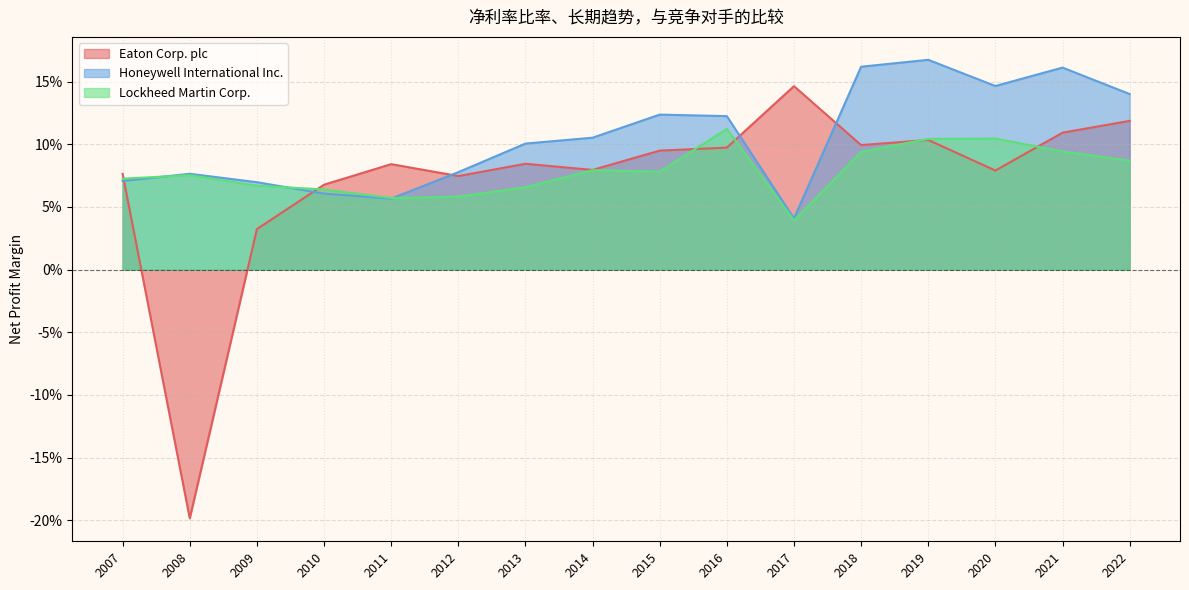

How many categories are shown in the chart?

16